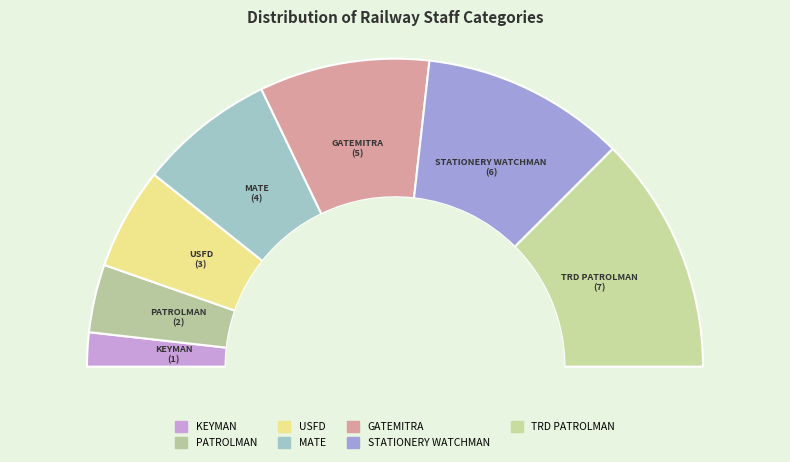

To the nearest percent, what portion does KEYMAN represent?

4%